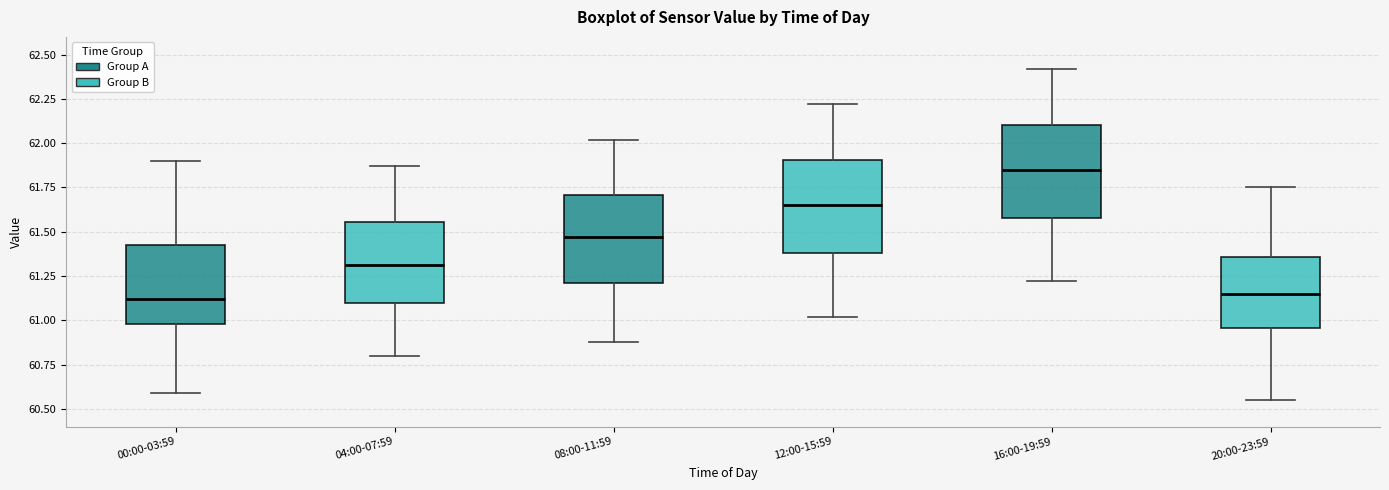

Reading left to right, transcribe this box plot: for each box, give where its median line is, the range the box spans, and where its two whiskers end, as read against the y-axis. The values are not printed on the chart, so give them approximately, as read against the axis.

00:00-03:59: median 61.10, box 61.00 to 61.45, whiskers 60.60 to 61.90
04:00-07:59: median 61.30, box 61.10 to 61.55, whiskers 60.80 to 61.85
08:00-11:59: median 61.45, box 61.20 to 61.70, whiskers 60.90 to 62.00
12:00-15:59: median 61.65, box 61.40 to 61.90, whiskers 61.00 to 62.20
16:00-19:59: median 61.85, box 61.60 to 62.10, whiskers 61.20 to 62.40
20:00-23:59: median 61.15, box 60.95 to 61.35, whiskers 60.55 to 61.75